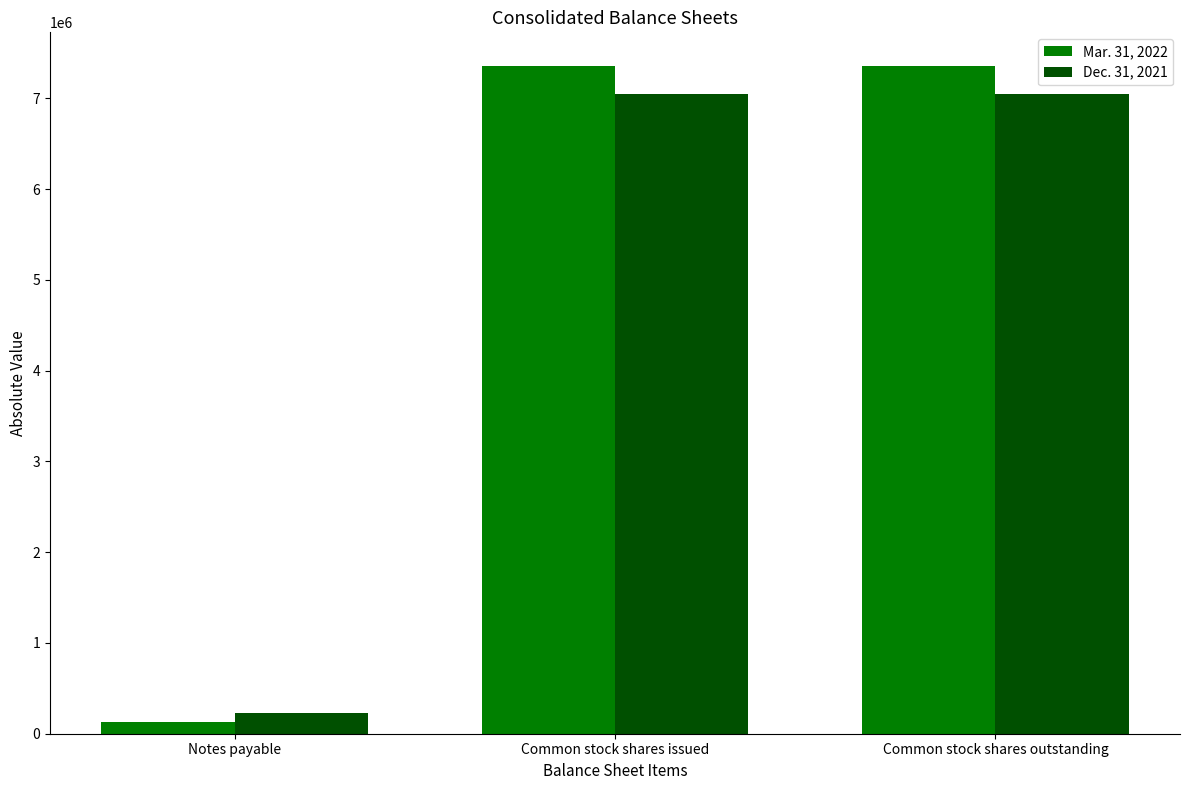

What is the average value of the Dec. 31, 2021 series?

4771474